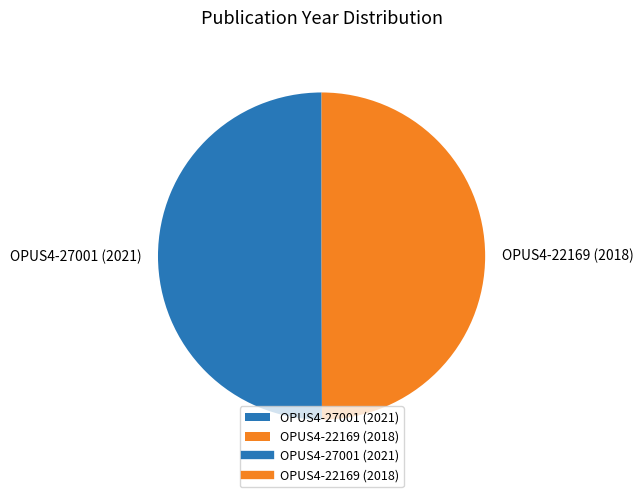

Count the number of slices in the pie.

2